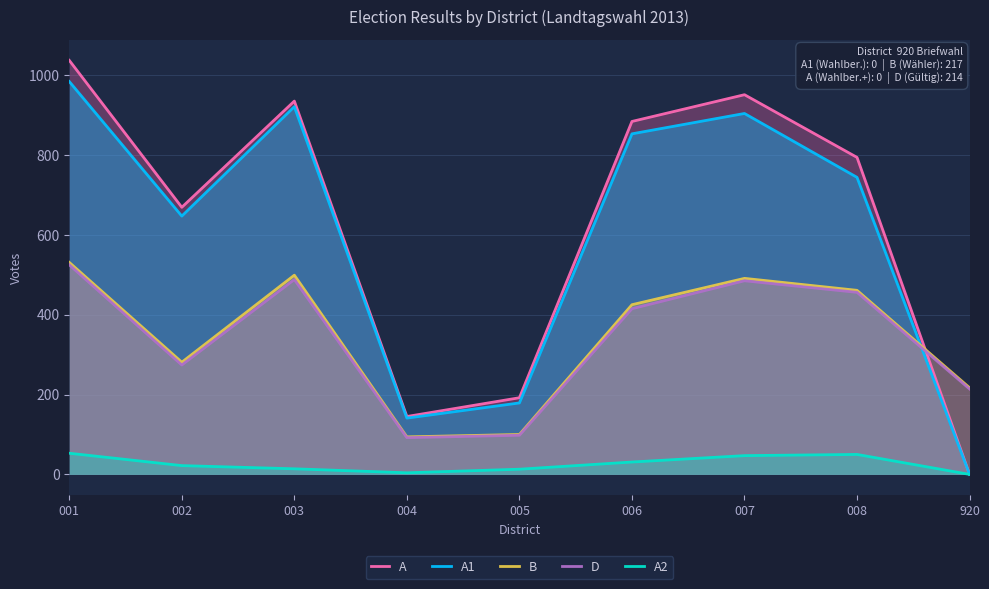

Between 007 and 002, which is larger?

007